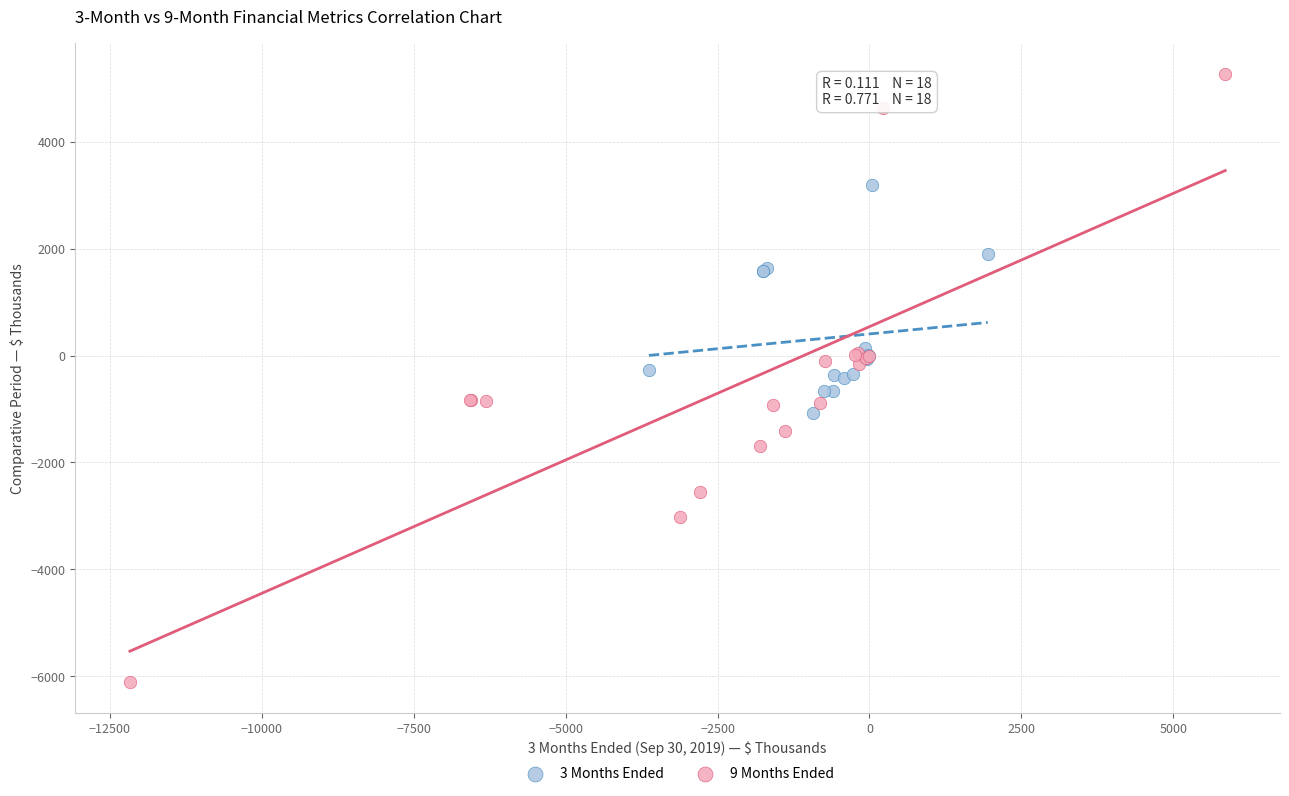

Which series contains the highest Y value?

9 Months Ended